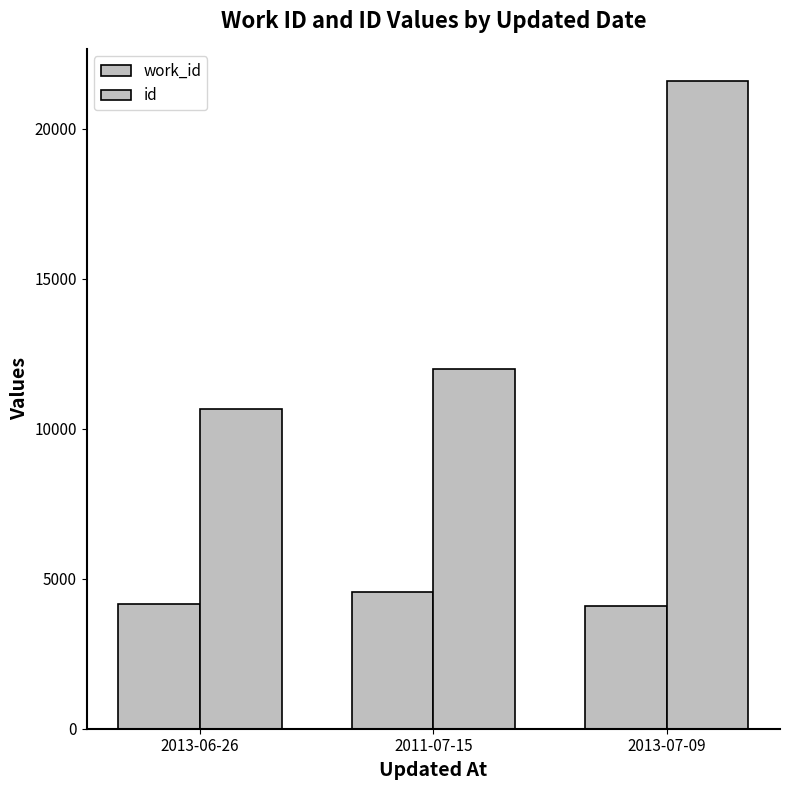

How many bars are there in each group?

2